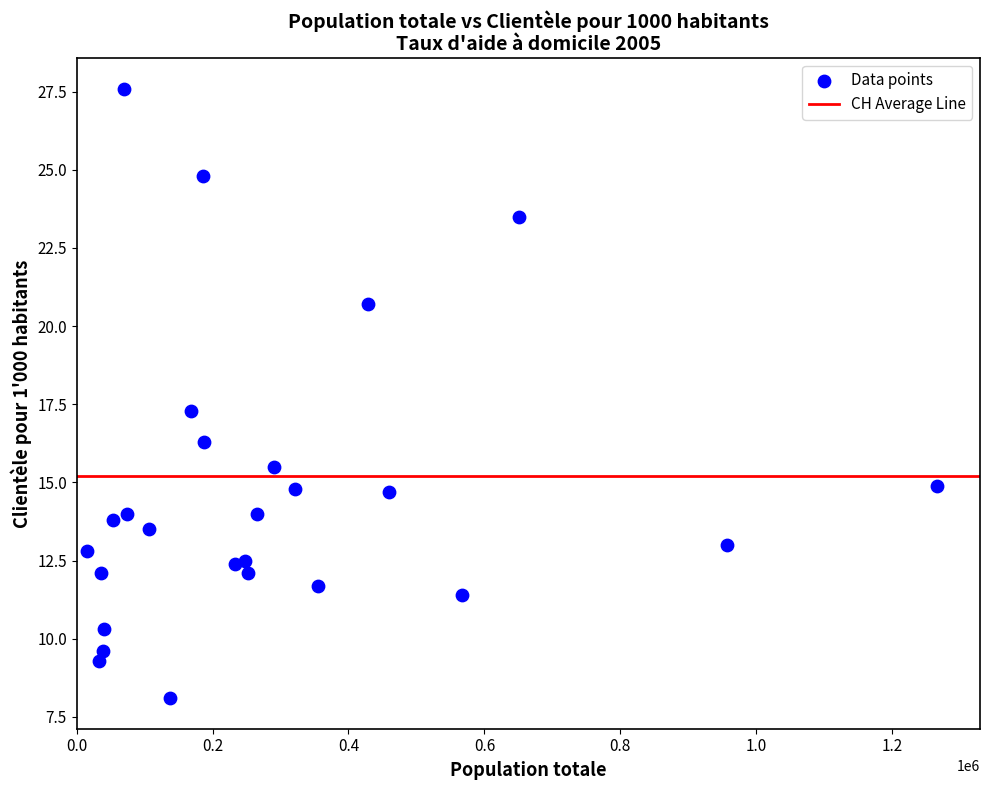

What Y value in the scatter plot is closest to 17?

17.3